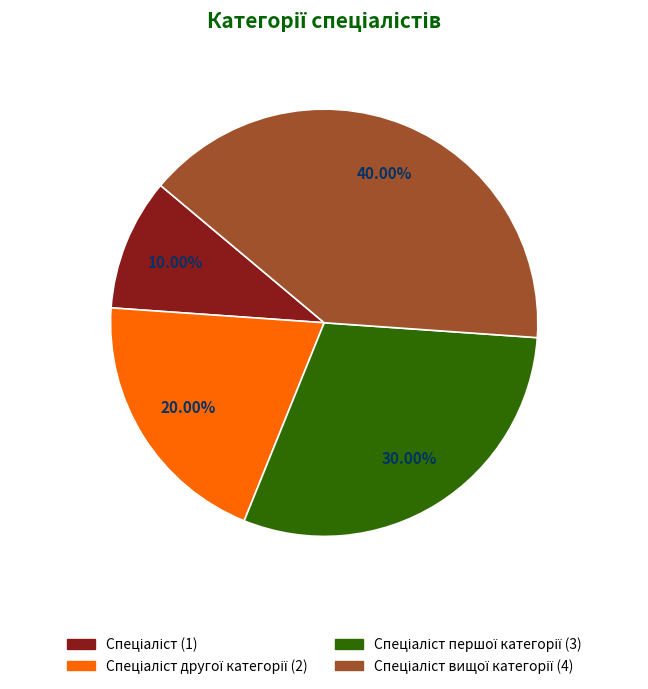

Is there any slice that represents more than half of the pie?

No